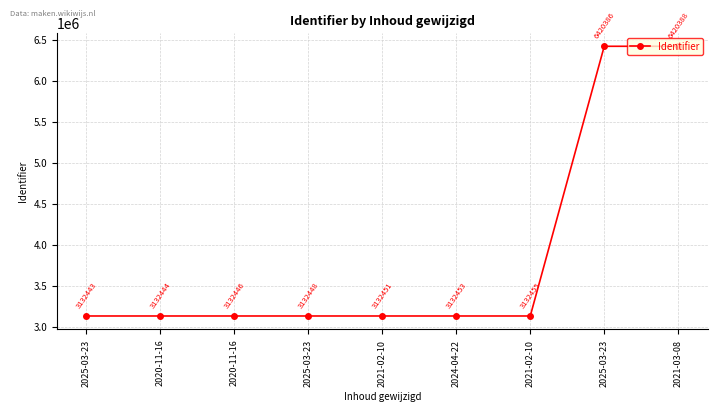

Between 2025-03-23 and 2021-02-10, which is larger?

2025-03-23